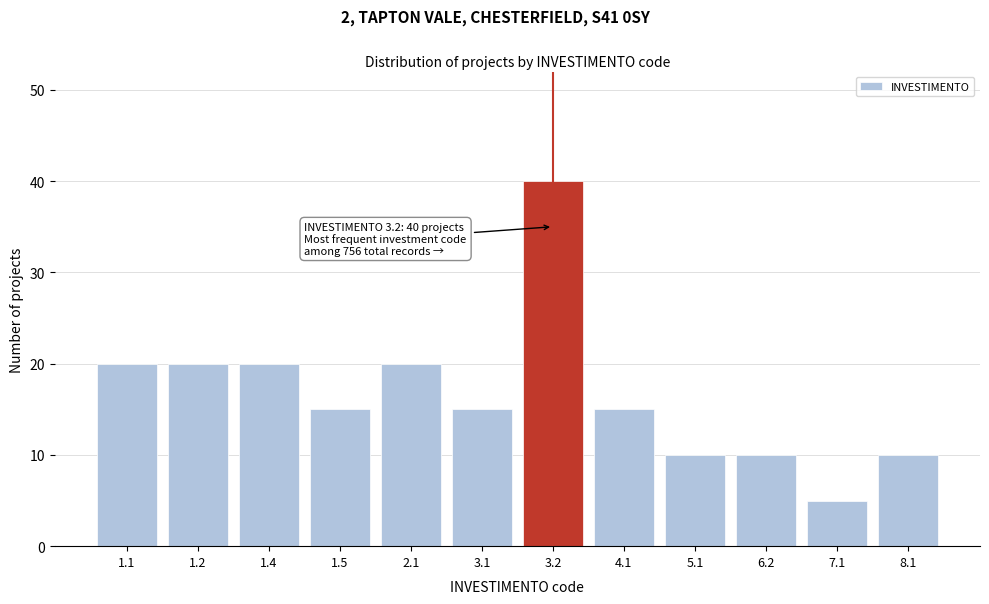

Reading right to left, extract all data points from this chart.

8.1=10	7.1=5	6.2=10	5.1=10	4.1=15	3.2=40	3.1=15	2.1=20	1.5=15	1.4=20	1.2=20	1.1=20